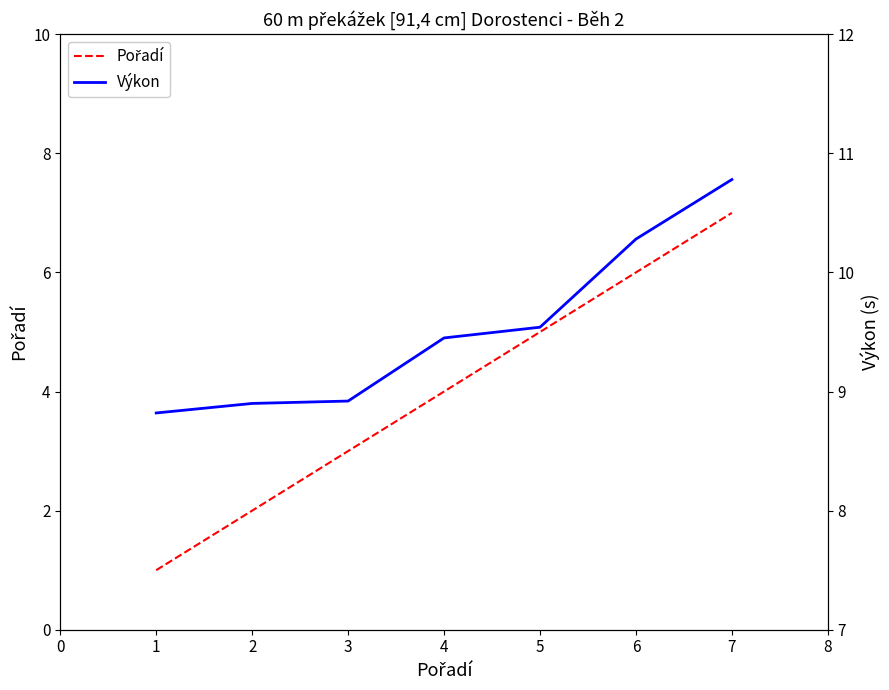

Is it true that Pořadí equals 1.5 at 6?

False